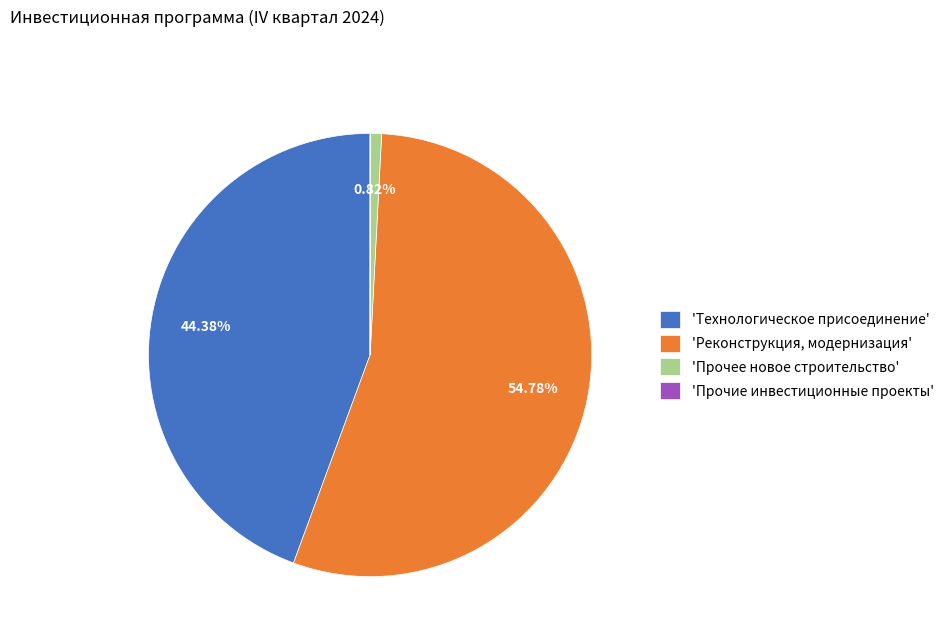

What is the largest slice in the pie chart?

'Реконструкция, модернизация'